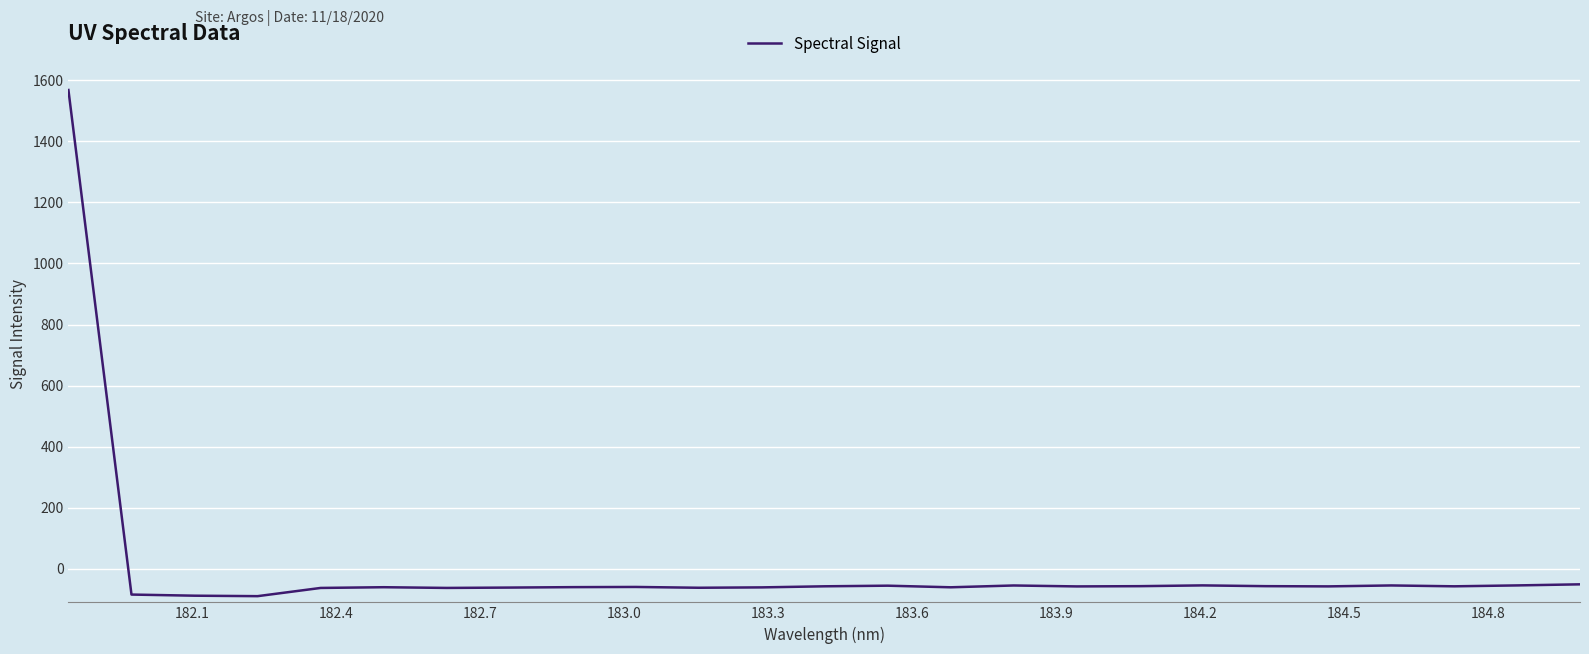

What is the difference between the maximum and minimum values?

1657.8